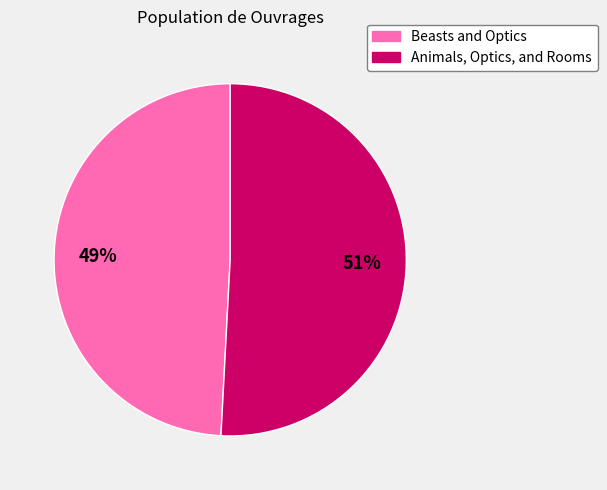

Is the sum of Beasts and Optics and Animals, Optics, and Rooms greater than half?

Yes